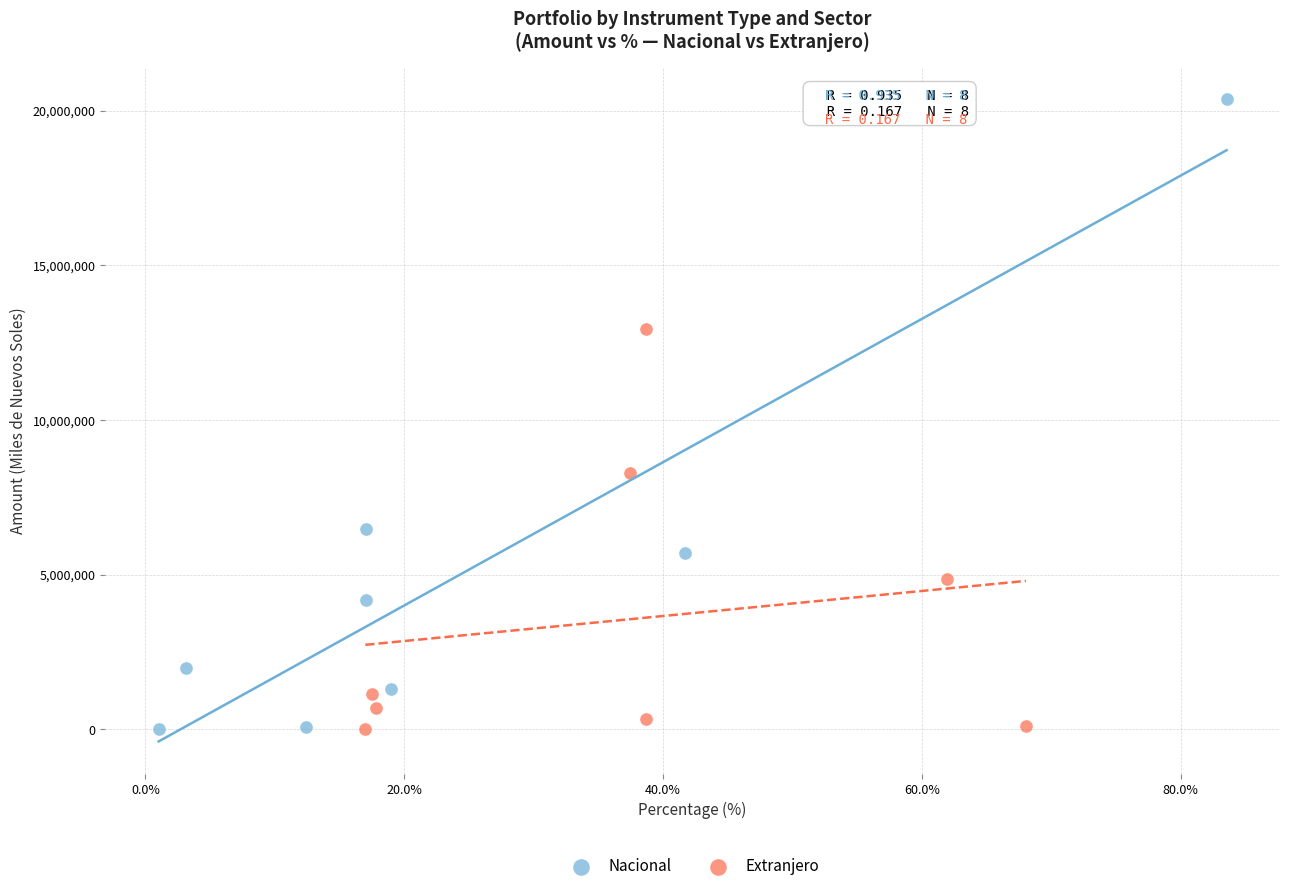

Which series has the largest Y range (max minus min)?

Nacional